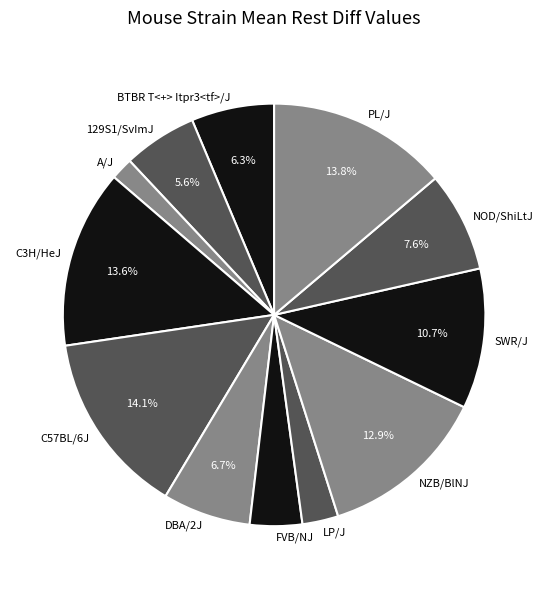

Approximately how many times larger is the value at PL/J compared to NZB/BlNJ?

1.1